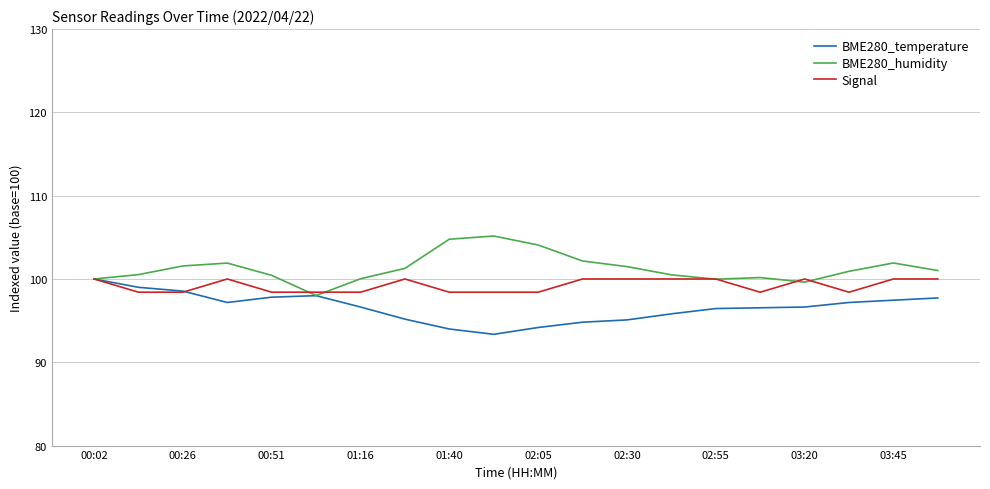

Rank the series by their average value, from highest to lowest.

BME280_humidity, Signal, BME280_temperature